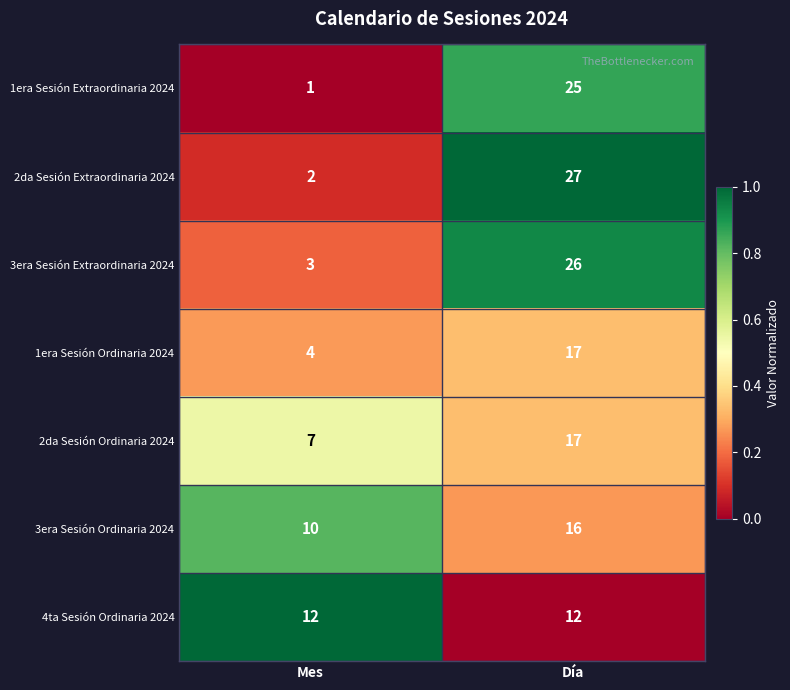

What is the sum of the 4ta Sesión Ordinaria 2024 values at Mes and Día?

24